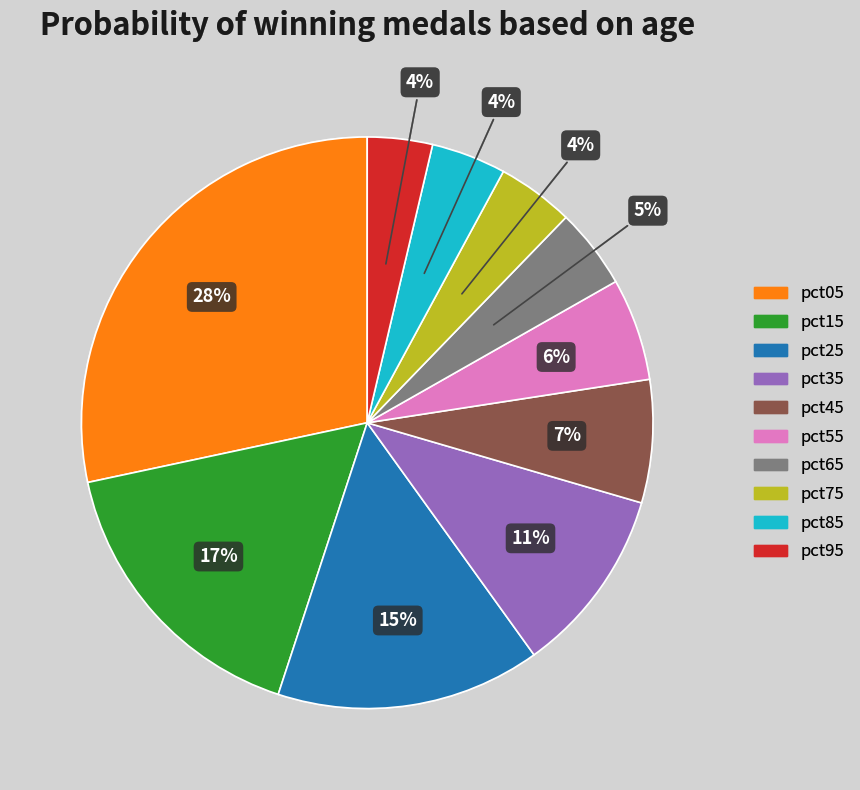

How many slices are in this pie chart?

10